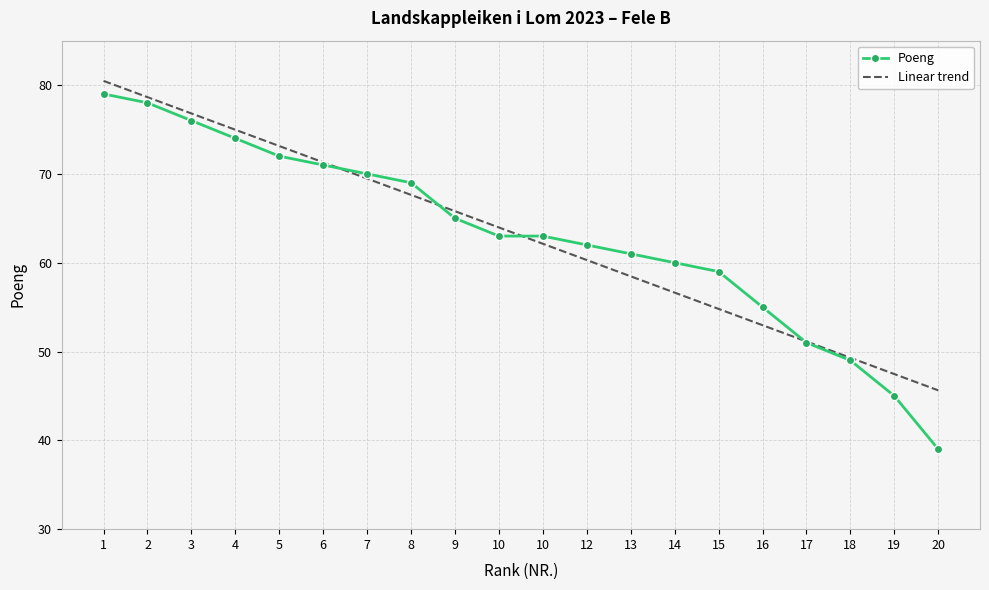

What are all the series names shown in the legend?

Poeng, Linear trend